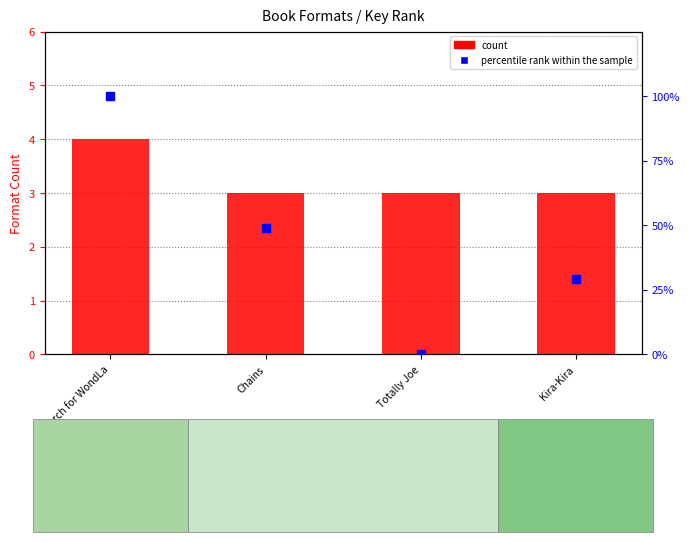

What is the sum of all count values?

13.0